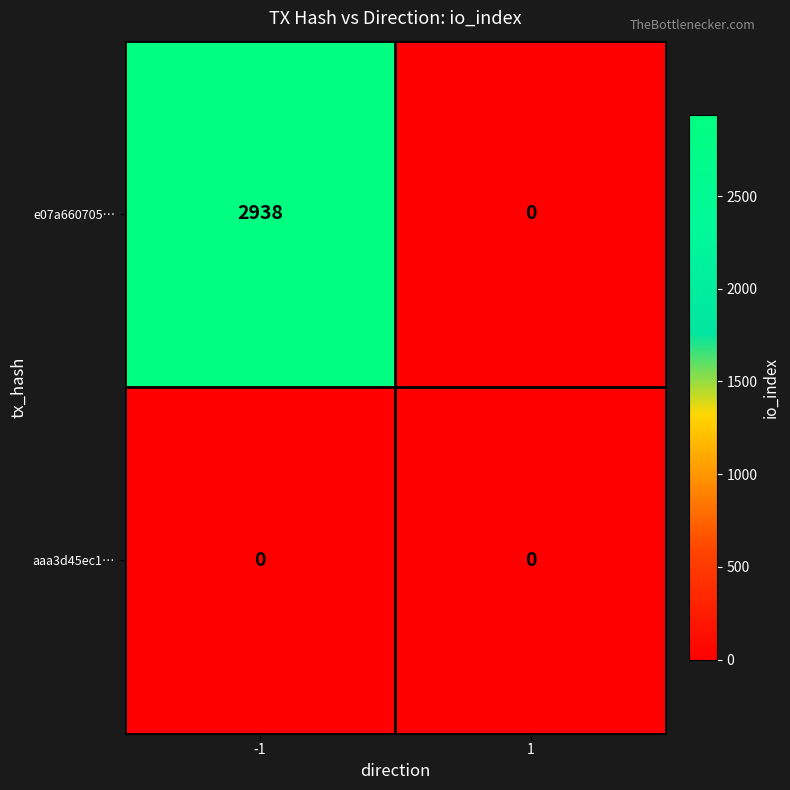

What is the sum of all e07a660705… values?

2938